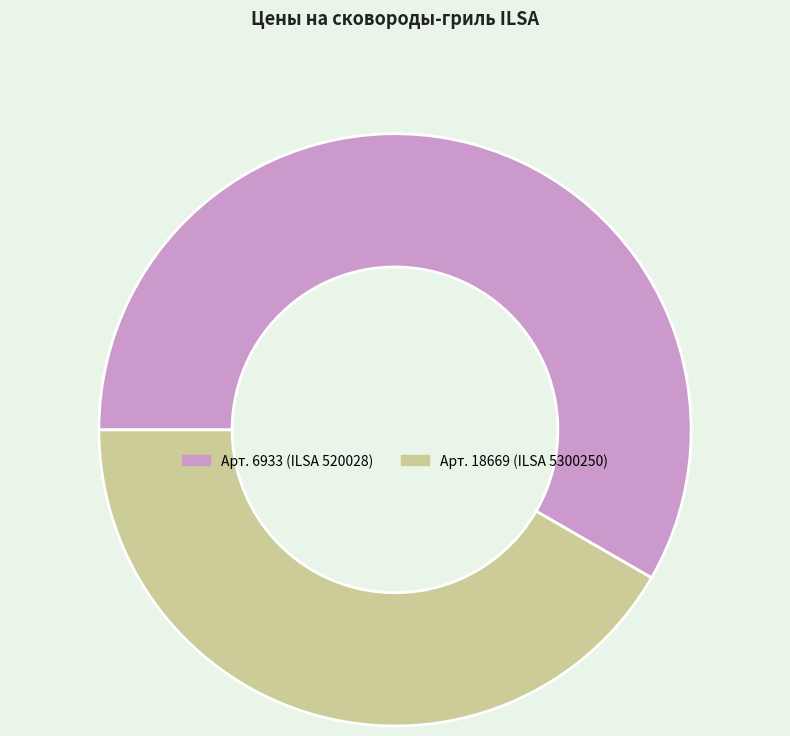

Is the sum of Арт. 18669 (ILSA 5300250) and Арт. 6933 (ILSA 520028) greater than half?

Yes